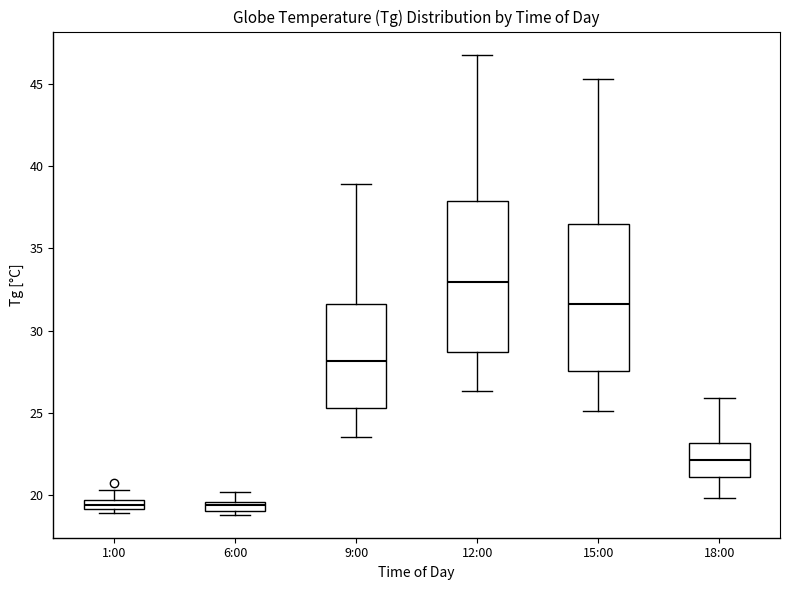

Which box has the highest median line?

12:00